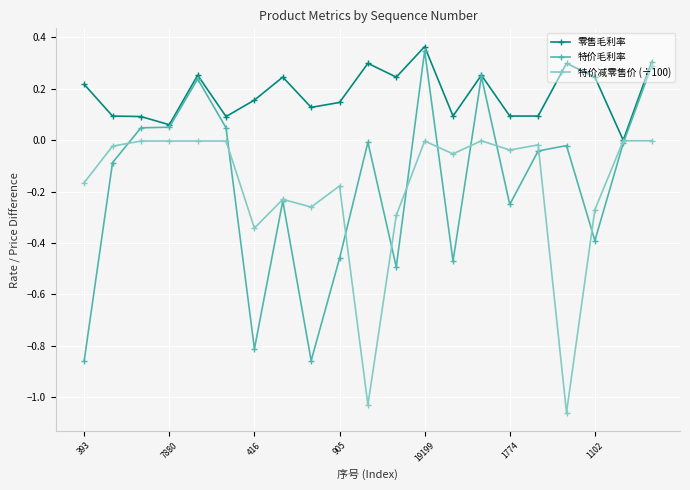

Which series has the widest spread of values?

特价毛利率